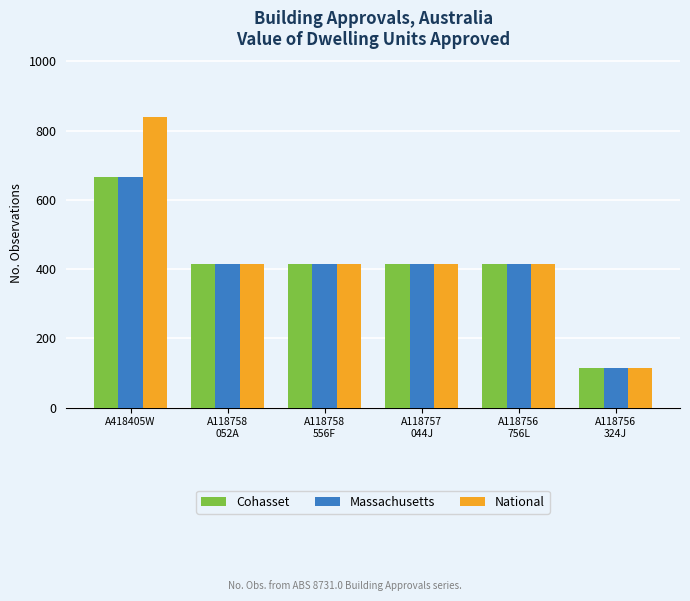

What is the value of the Cohasset bar at the 3rd from the left?

414